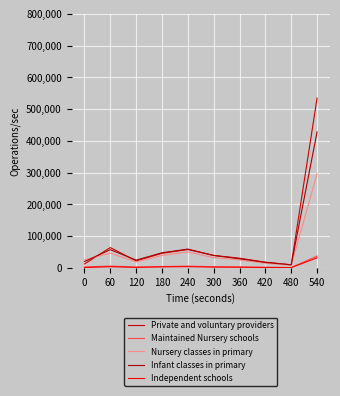

What is the difference between the Independent schools values at 540 and 60?

28038